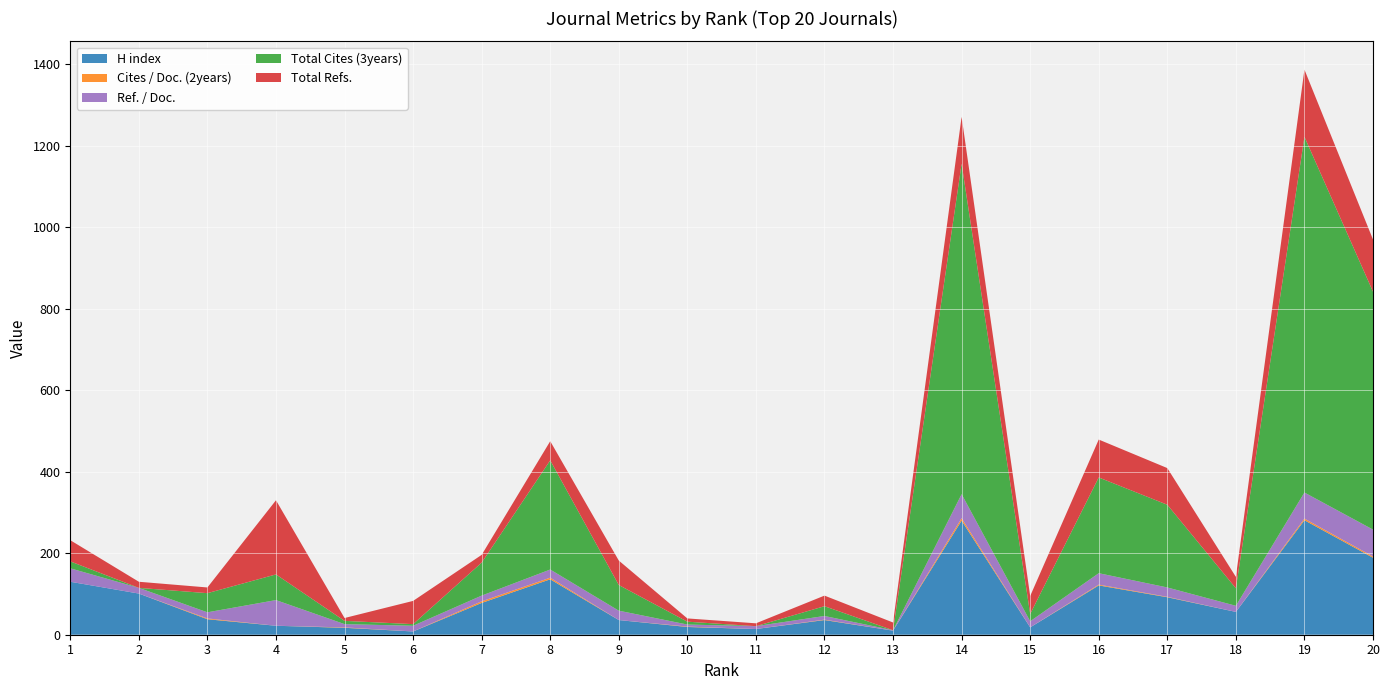

Reading left to right, extract all data points from this chart.

H index: 1=130	2=101	3=38	4=22	5=17	6=8	7=78	8=136	9=36	10=19	11=14	12=36	13=10	14=280	15=18	16=121	17=92	18=56	19=281	20=189
Cites / Doc. (2years): 1=0	2=0	3=2	4=0	5=1	6=0	7=4	8=4	9=0	10=1	11=0	12=1	13=0	14=6	15=0	16=2	17=1	18=0	19=4	20=3
Ref. / Doc.: 1=33	2=14	3=15	4=63	5=8	6=14	7=14	8=20	9=23	10=5	11=7	12=9	13=1	14=59	15=15	16=28	17=23	18=15	19=64	20=66
Total Cites (3years): 1=17	2=0	3=47	4=63	5=8	6=4	7=81	8=268	9=63	10=7	11=0	12=24	13=0	14=811	15=18	16=235	17=203	18=43	19=873	20=584
Total Refs.: 1=52	2=15	3=14	4=182	5=7	6=57	7=19	8=47	9=60	10=8	11=7	12=26	13=19	14=115	15=44	16=93	17=90	18=28	19=165	20=128